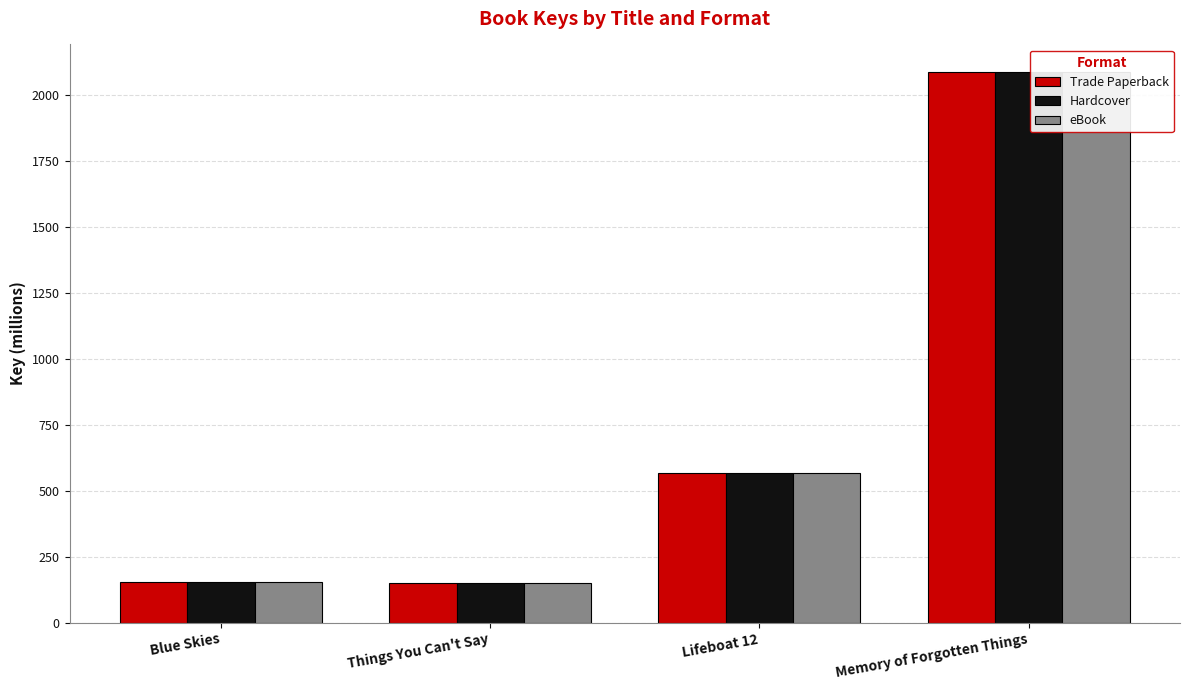

How many values in the eBook series exceed 567?

2